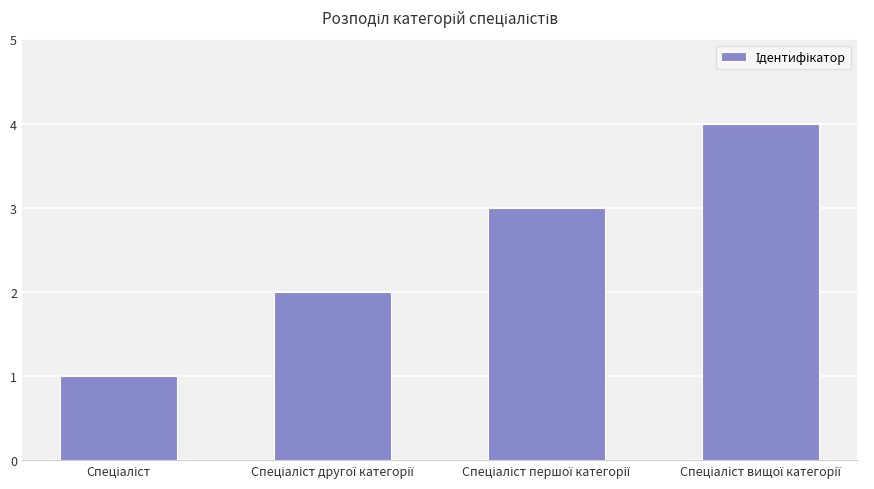

What is the difference between the maximum and minimum values?

3